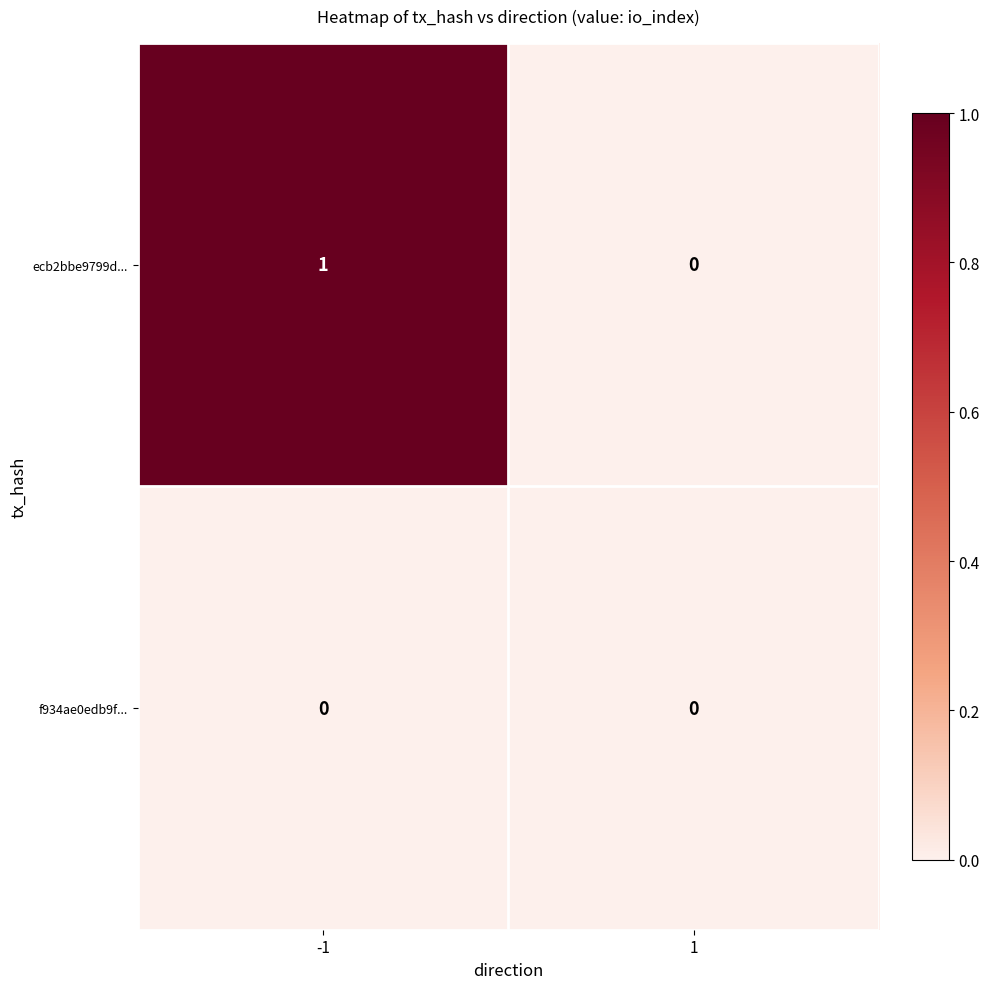

Which series changed the most between -1 and 1?

ecb2bbe9799d...